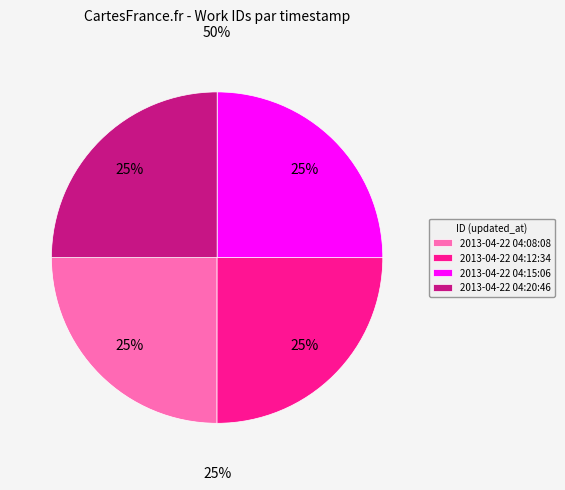

How many slices are in this pie chart?

4